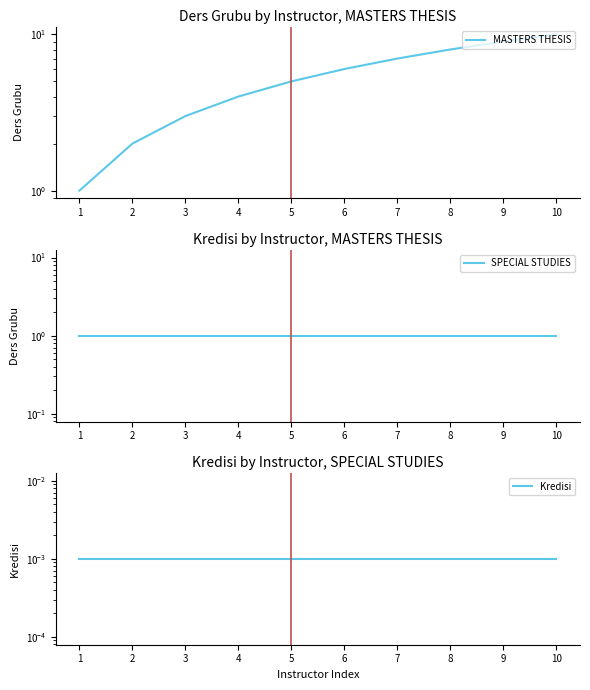

What is the difference between the second highest and second lowest values in the MASTERS THESIS series?

7.0